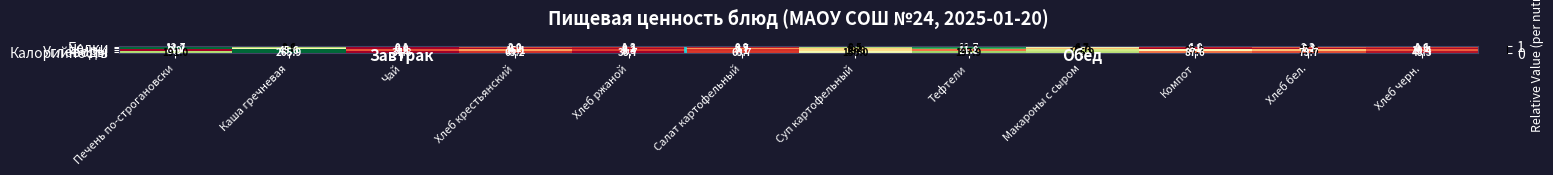

Which series has the largest total across all categories?

Калорийность